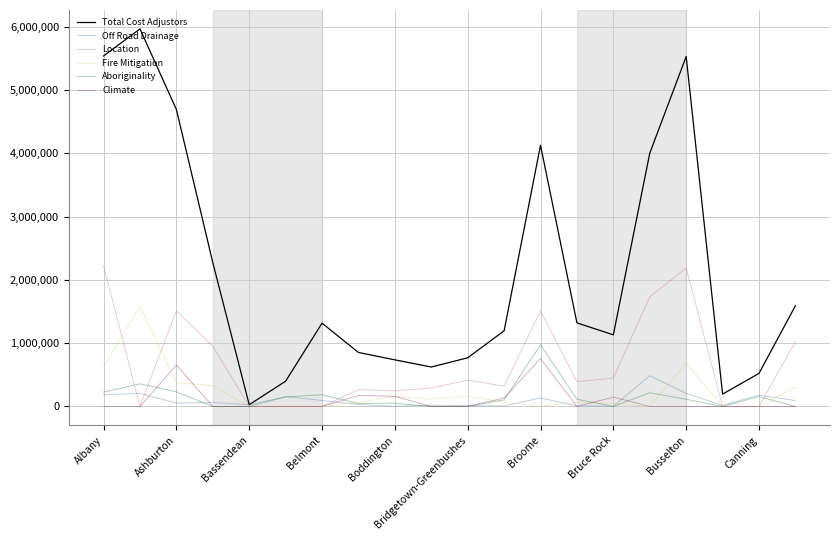

Which series has the largest total across all categories?

Total Cost Adjustors